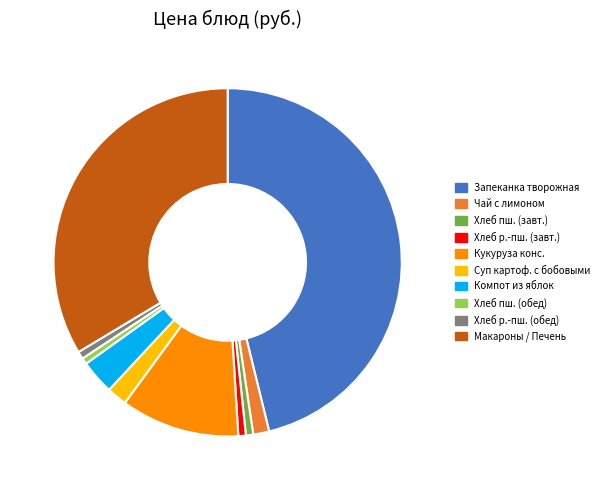

Does any single category account for the majority?

No